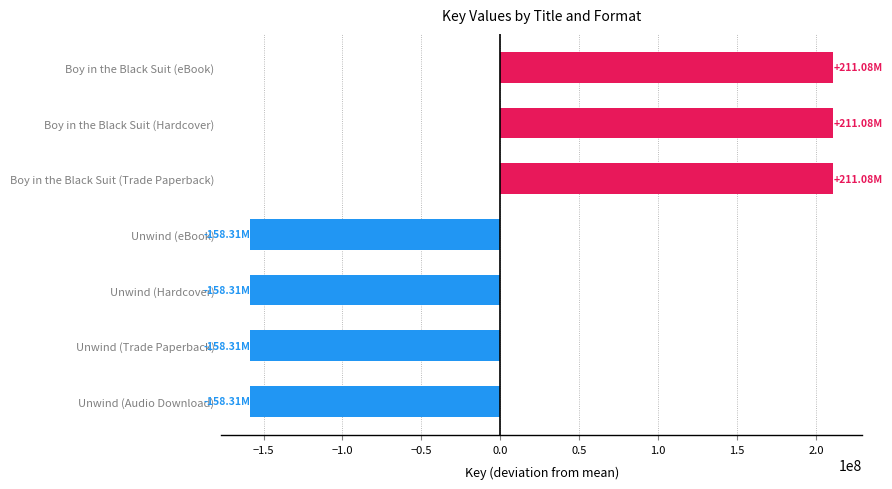

What is the label of the 2nd bar from the top?

Boy in the Black Suit (Hardcover)